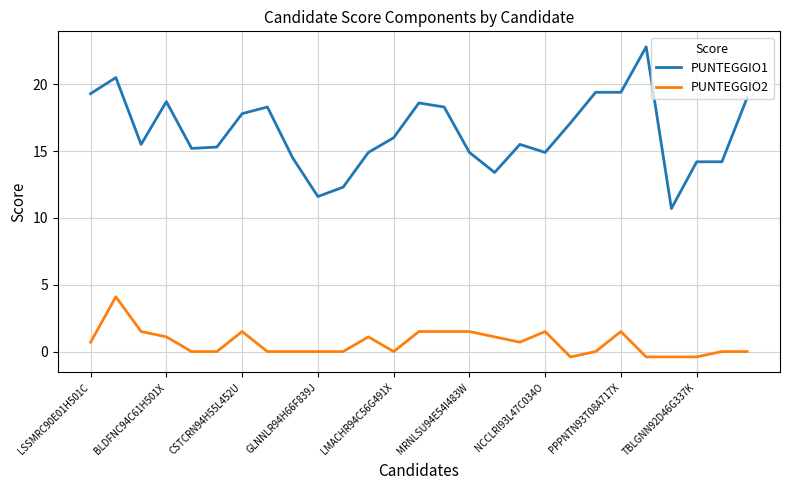

Which series has the widest spread of values?

PUNTEGGIO1